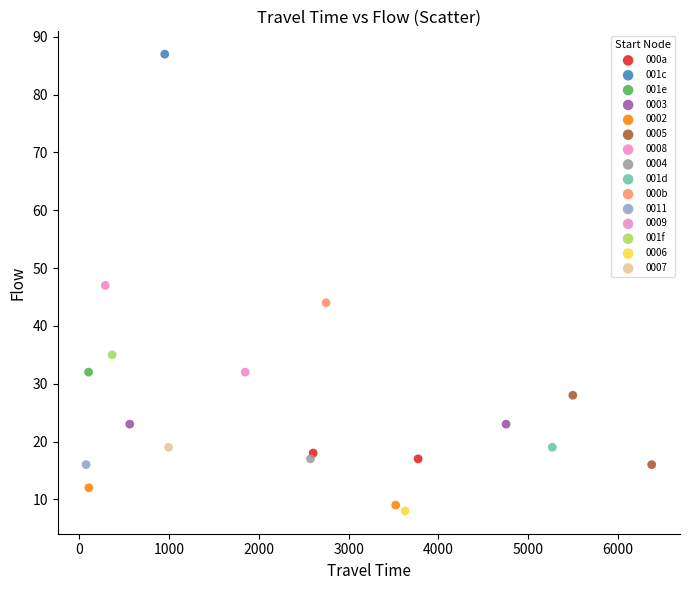

What are all the series names shown in the legend?

0003, 000b, 000a, 001d, 001e, 0009, 001f, 001c, 0011, 0006, 0004, 0002, 0007, 0008, 0005